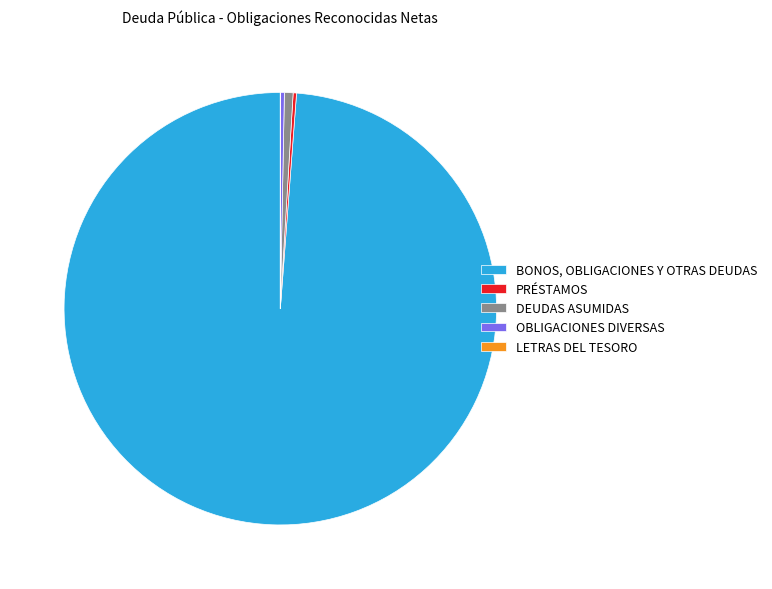

True or false: OBLIGACIONES DIVERSAS accounts for 14% of the total.

False